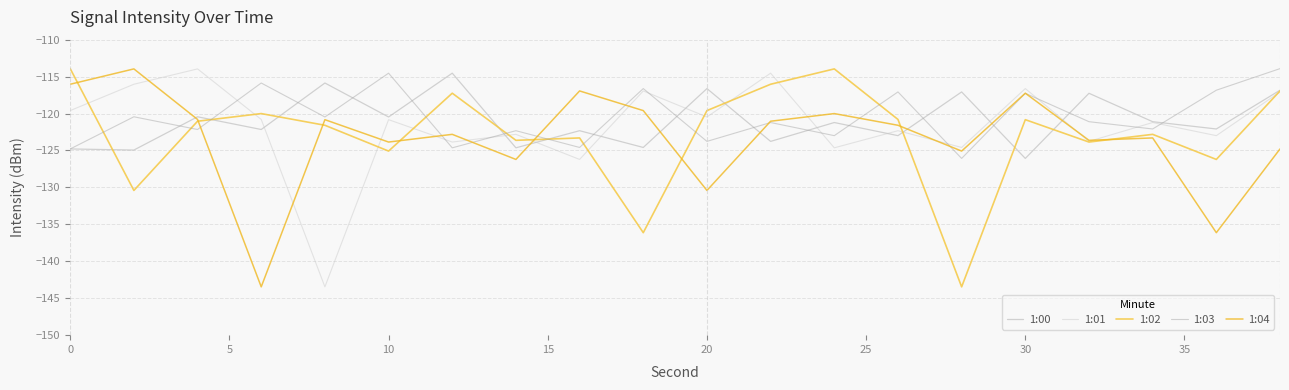

True or false: 1:04 has more than 2 interior local peaks.

True